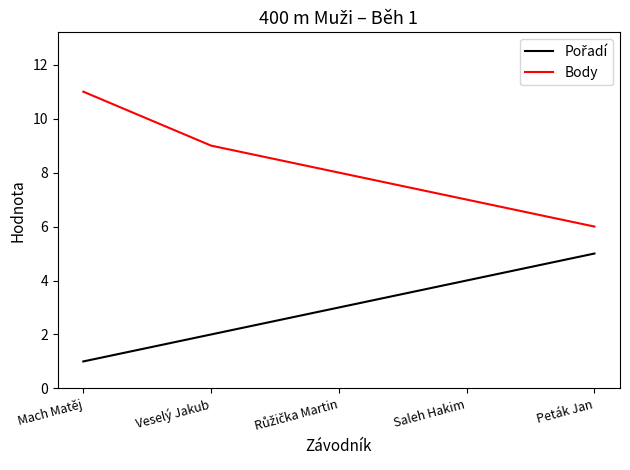

At which label does Body first exceed 8?

Mach Matěj